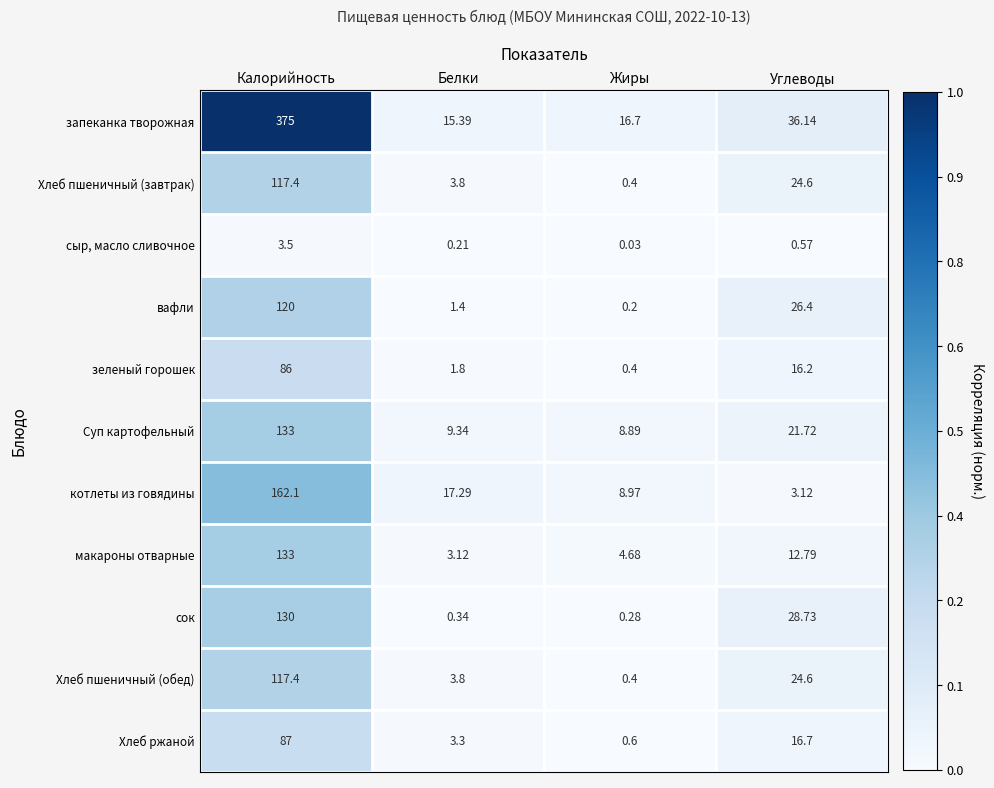

Which series has the largest total across all categories?

запеканка творожная